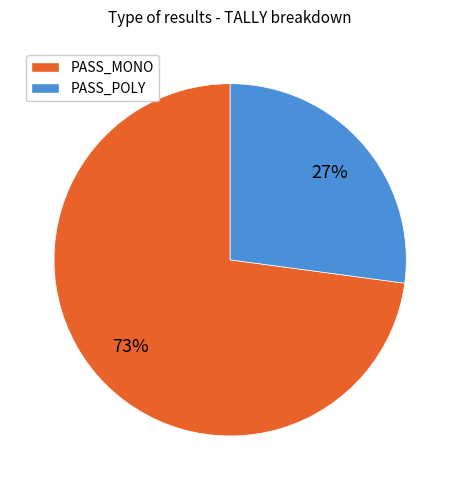

What percentage is the PASS_POLY slice, to the nearest percent?

27%